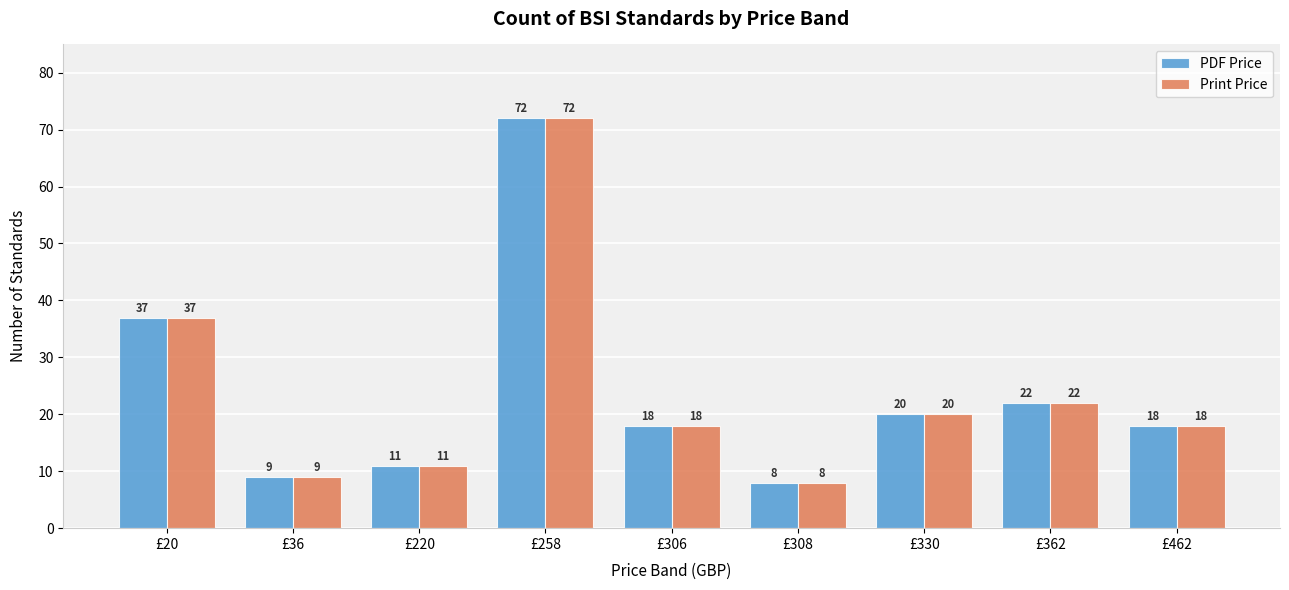

Reading left to right, extract all data points from this chart.

PDF Price: £20=37	£36=9	£220=11	£258=72	£306=18	£308=8	£330=20	£362=22	£462=18
Print Price: £20=37	£36=9	£220=11	£258=72	£306=18	£308=8	£330=20	£362=22	£462=18